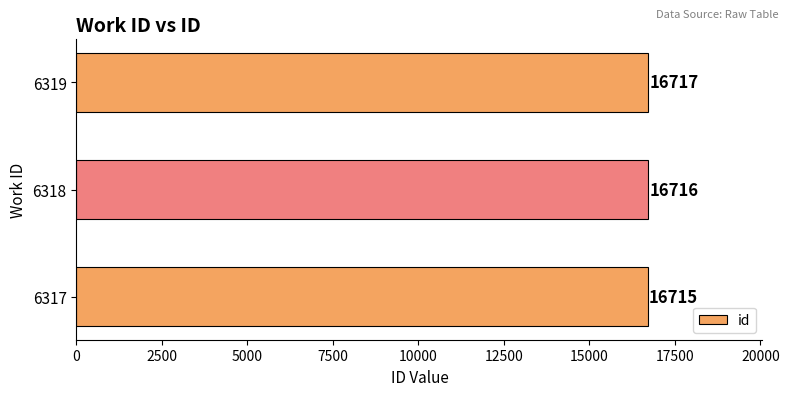

What is the difference between the maximum and minimum values?

2